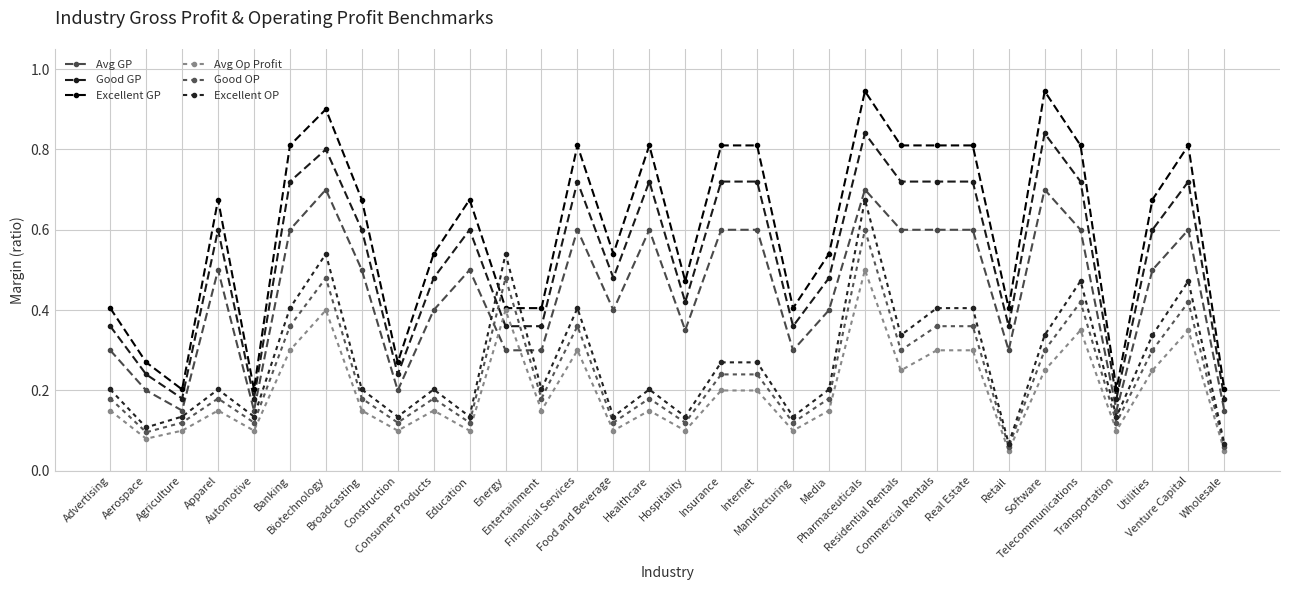

Reading right to left, transcribe all the data shown in this chart.

Avg GP: Wholesale=0.1	Venture Capital=0.6	Utilities=0.5	Transportation=0.1	Telecommunications=0.6	Software=0.7	Retail=0.3	Real Estate=0.6	Commercial Rentals=0.6	Residential Rentals=0.6	Pharmaceuticals=0.7	Media=0.4	Manufacturing=0.3	Internet=0.6	Insurance=0.6	Hospitality=0.3	Healthcare=0.6	Food and Beverage=0.4	Financial Services=0.6	Entertainment=0.3	Energy=0.3	Education=0.5	Consumer Products=0.4	Construction=0.2	Broadcasting=0.5	Biotechnology=0.7	Banking=0.6	Automotive=0.1	Apparel=0.5	Agriculture=0.1	Aerospace=0.2	Advertising=0.3
Good GP: Wholesale=0.2	Venture Capital=0.7	Utilities=0.6	Transportation=0.2	Telecommunications=0.7	Software=0.8	Retail=0.4	Real Estate=0.7	Commercial Rentals=0.7	Residential Rentals=0.7	Pharmaceuticals=0.8	Media=0.5	Manufacturing=0.4	Internet=0.7	Insurance=0.7	Hospitality=0.4	Healthcare=0.7	Food and Beverage=0.5	Financial Services=0.7	Entertainment=0.4	Energy=0.4	Education=0.6	Consumer Products=0.5	Construction=0.2	Broadcasting=0.6	Biotechnology=0.8	Banking=0.7	Automotive=0.2	Apparel=0.6	Agriculture=0.2	Aerospace=0.2	Advertising=0.4
Excellent GP: Wholesale=0.2	Venture Capital=0.8	Utilities=0.7	Transportation=0.2	Telecommunications=0.8	Software=0.9	Retail=0.4	Real Estate=0.8	Commercial Rentals=0.8	Residential Rentals=0.8	Pharmaceuticals=0.9	Media=0.5	Manufacturing=0.4	Internet=0.8	Insurance=0.8	Hospitality=0.5	Healthcare=0.8	Food and Beverage=0.5	Financial Services=0.8	Entertainment=0.4	Energy=0.4	Education=0.7	Consumer Products=0.5	Construction=0.3	Broadcasting=0.7	Biotechnology=0.9	Banking=0.8	Automotive=0.2	Apparel=0.7	Agriculture=0.2	Aerospace=0.3	Advertising=0.4
Avg Op Profit: Wholesale=0.1	Venture Capital=0.3	Utilities=0.2	Transportation=0.1	Telecommunications=0.3	Software=0.2	Retail=0.1	Real Estate=0.3	Commercial Rentals=0.3	Residential Rentals=0.2	Pharmaceuticals=0.5	Media=0.1	Manufacturing=0.1	Internet=0.2	Insurance=0.2	Hospitality=0.1	Healthcare=0.1	Food and Beverage=0.1	Financial Services=0.3	Entertainment=0.1	Energy=0.4	Education=0.1	Consumer Products=0.1	Construction=0.1	Broadcasting=0.1	Biotechnology=0.4	Banking=0.3	Automotive=0.1	Apparel=0.1	Agriculture=0.1	Aerospace=0.1	Advertising=0.1
Good OP: Wholesale=0.1	Venture Capital=0.4	Utilities=0.3	Transportation=0.1	Telecommunications=0.4	Software=0.3	Retail=0.1	Real Estate=0.4	Commercial Rentals=0.4	Residential Rentals=0.3	Pharmaceuticals=0.6	Media=0.2	Manufacturing=0.1	Internet=0.2	Insurance=0.2	Hospitality=0.1	Healthcare=0.2	Food and Beverage=0.1	Financial Services=0.4	Entertainment=0.2	Energy=0.5	Education=0.1	Consumer Products=0.2	Construction=0.1	Broadcasting=0.2	Biotechnology=0.5	Banking=0.4	Automotive=0.1	Apparel=0.2	Agriculture=0.1	Aerospace=0.1	Advertising=0.2
Excellent OP: Wholesale=0.1	Venture Capital=0.5	Utilities=0.3	Transportation=0.1	Telecommunications=0.5	Software=0.3	Retail=0.1	Real Estate=0.4	Commercial Rentals=0.4	Residential Rentals=0.3	Pharmaceuticals=0.7	Media=0.2	Manufacturing=0.1	Internet=0.3	Insurance=0.3	Hospitality=0.1	Healthcare=0.2	Food and Beverage=0.1	Financial Services=0.4	Entertainment=0.2	Energy=0.5	Education=0.1	Consumer Products=0.2	Construction=0.1	Broadcasting=0.2	Biotechnology=0.5	Banking=0.4	Automotive=0.1	Apparel=0.2	Agriculture=0.1	Aerospace=0.1	Advertising=0.2